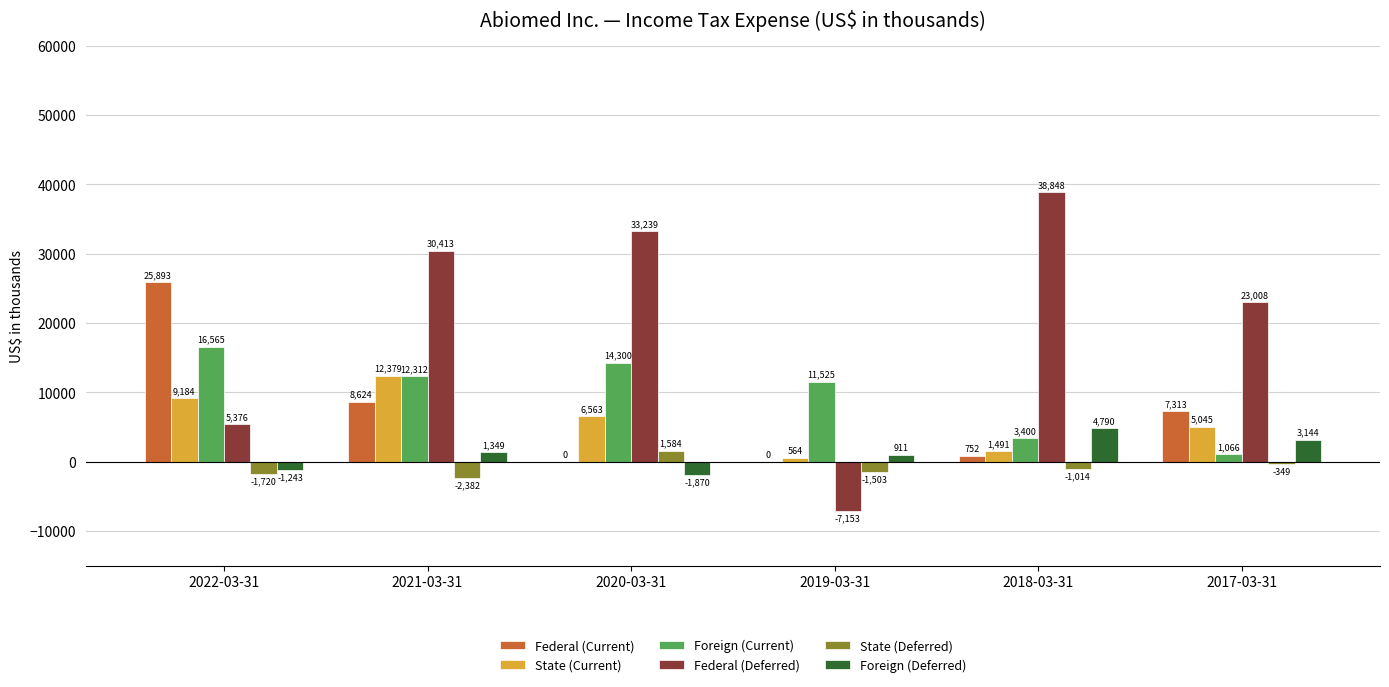

How many data points does each series have?

6